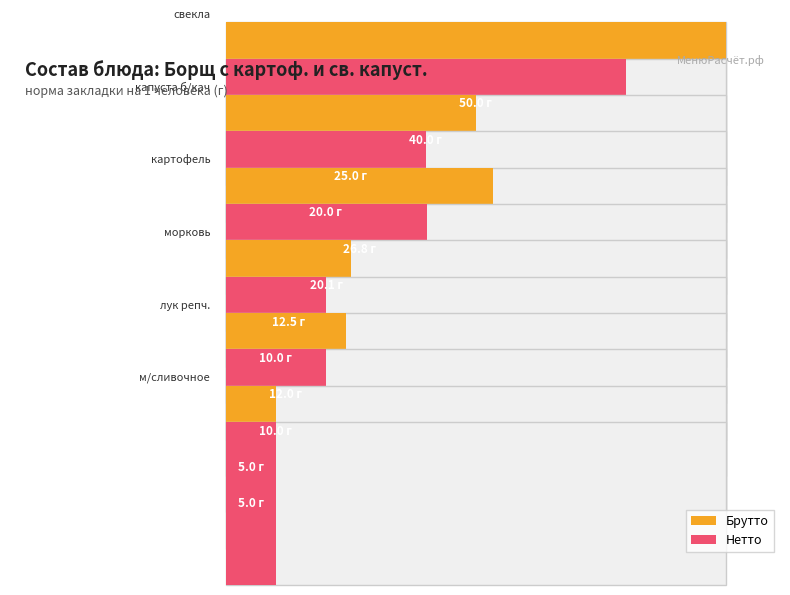

Read the brutto value at м/сливочное.

5.0